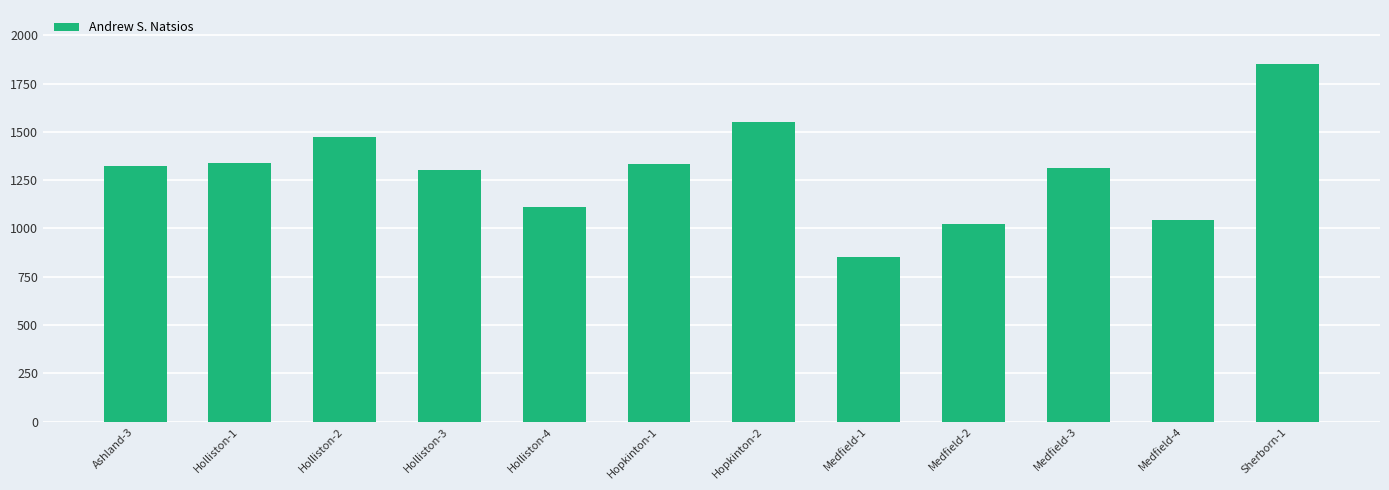

What is the greatest value displayed?

1853